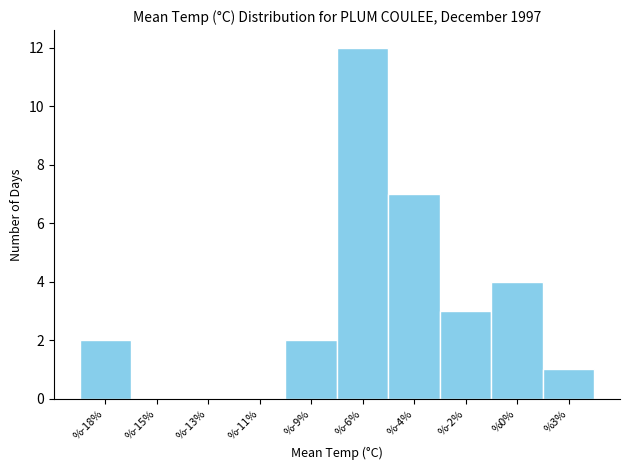

Reading right to left, transcribe all the data shown in this chart.

%3%=1	%0%=4	%-2%=3	%-4%=7	%-6%=12	%-9%=2	%-11%=0	%-13%=0	%-15%=0	%-18%=2